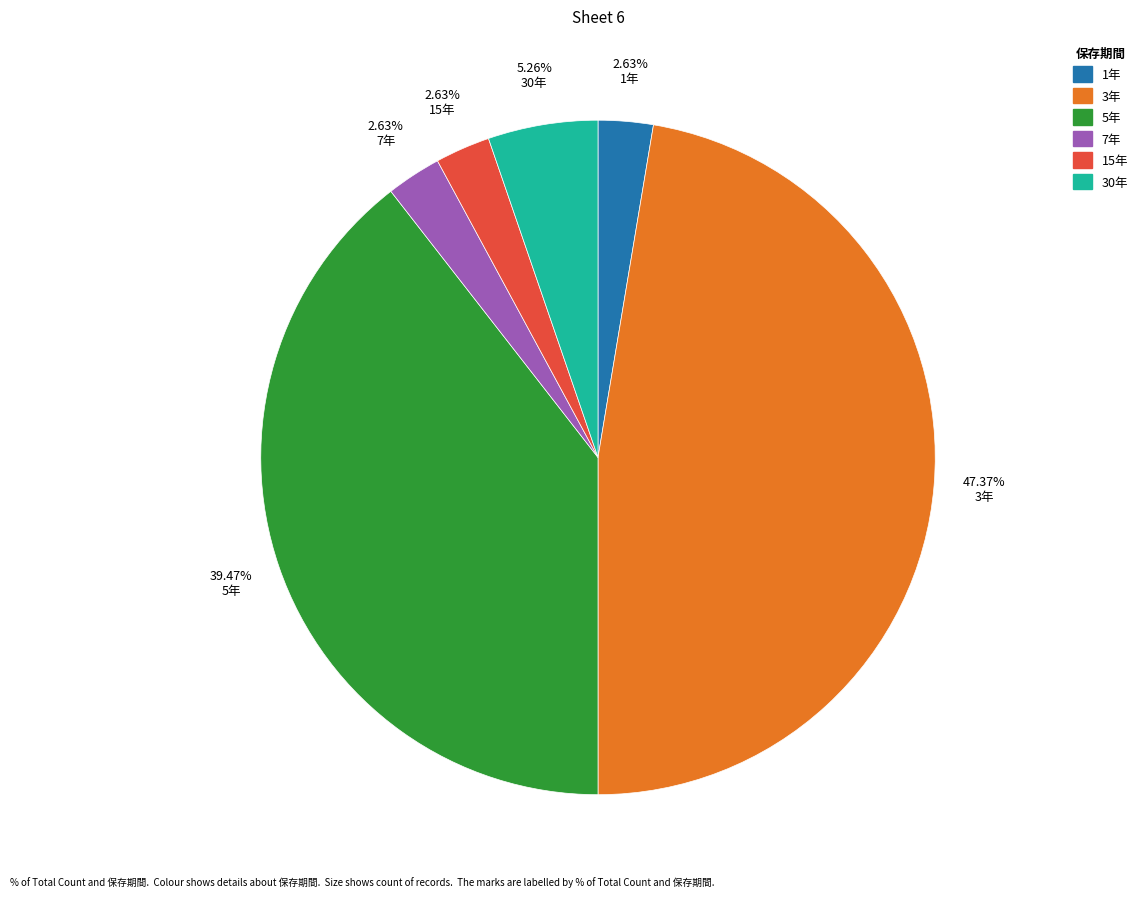

Does any single category account for the majority?

No